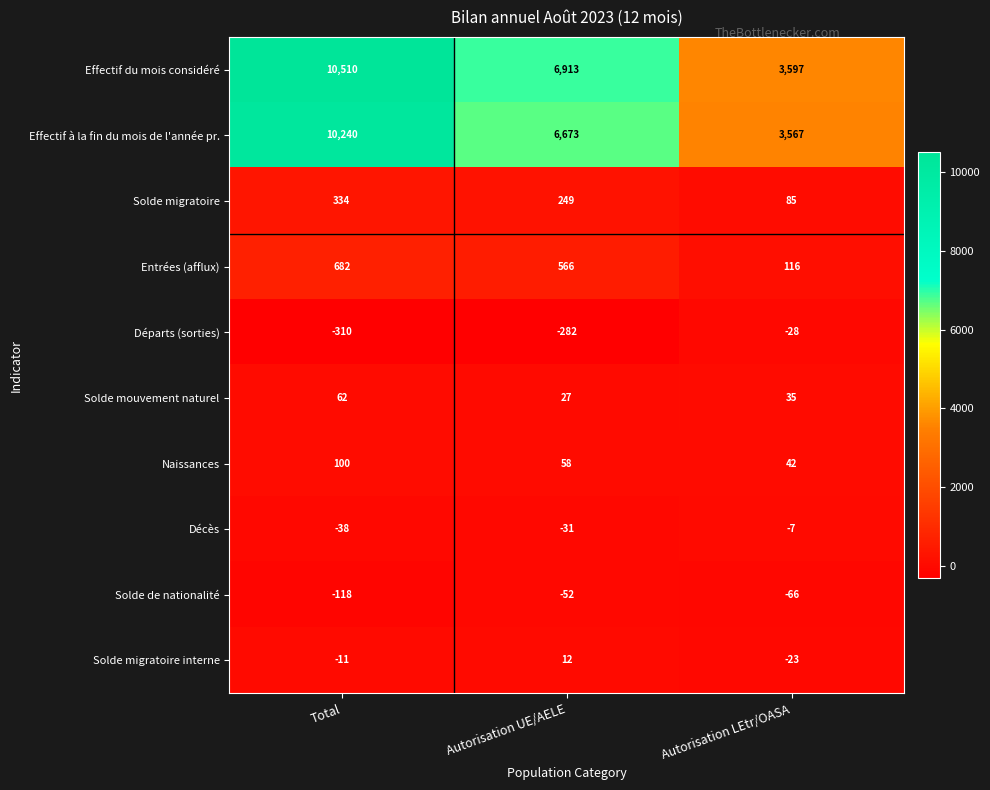

True or false: Décès has a value of -31 at Autorisation UE/AELE.

True